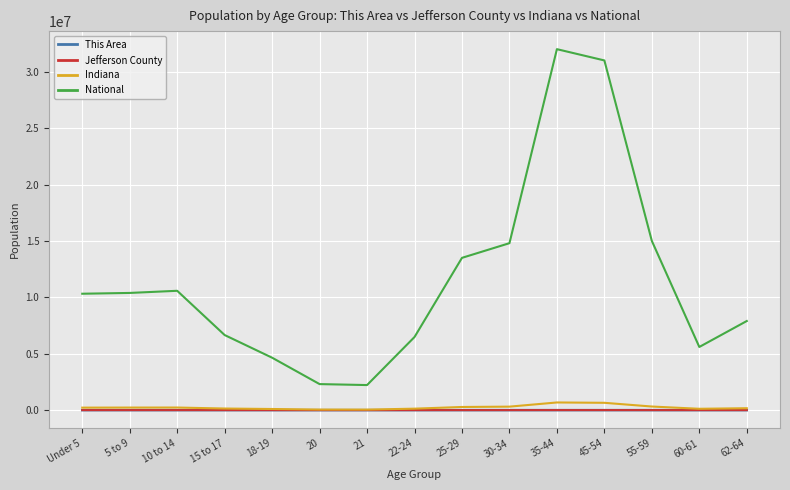

Is the value of National at 22-24 greater than the value of Indiana at 60-61?

Yes